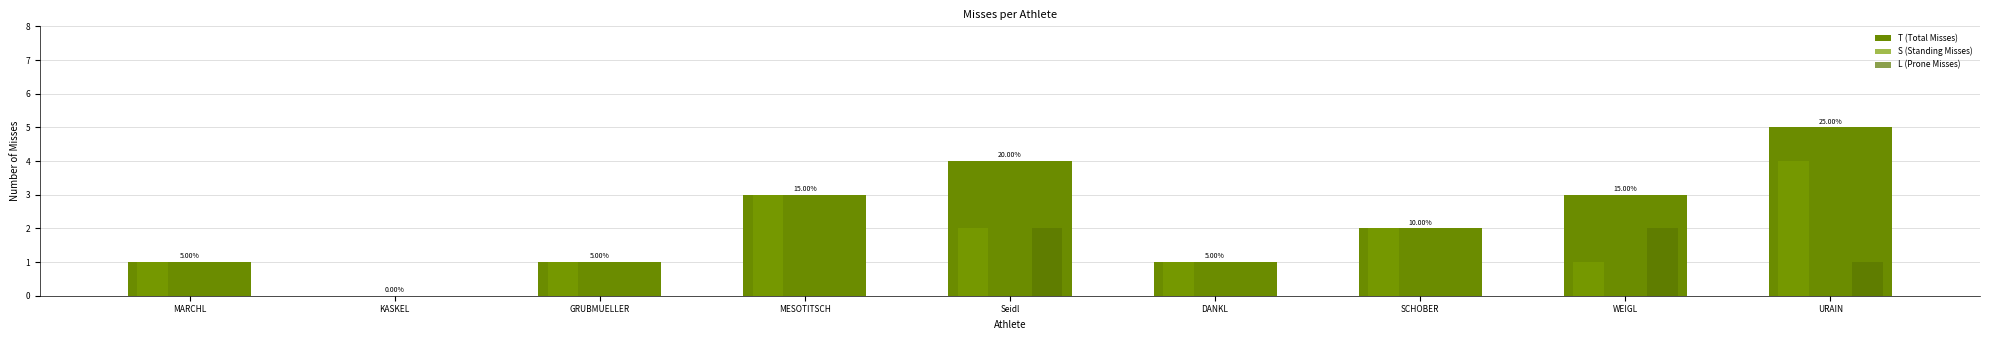

How many groups of bars are there?

9